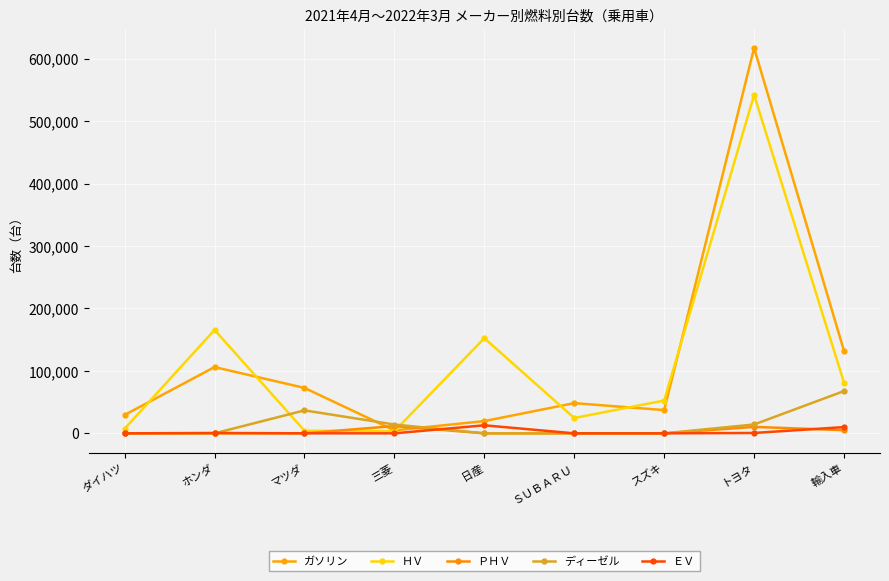

Count the number of categories in the chart.

9